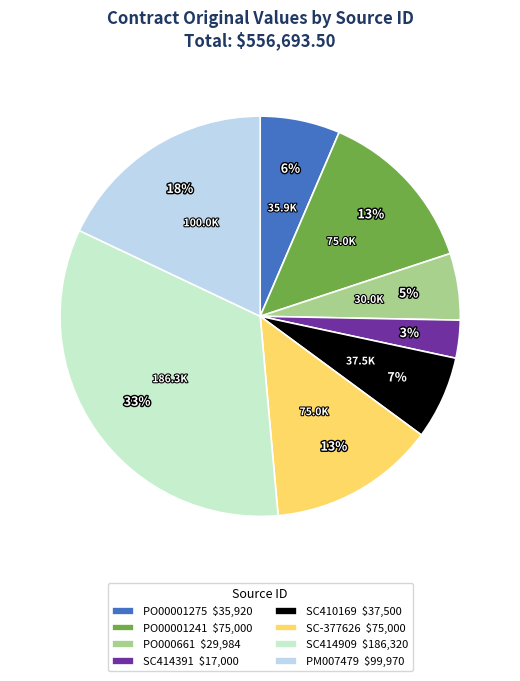

The SC414391 $17,000 slice represents 11% of the pie. True or false?

False